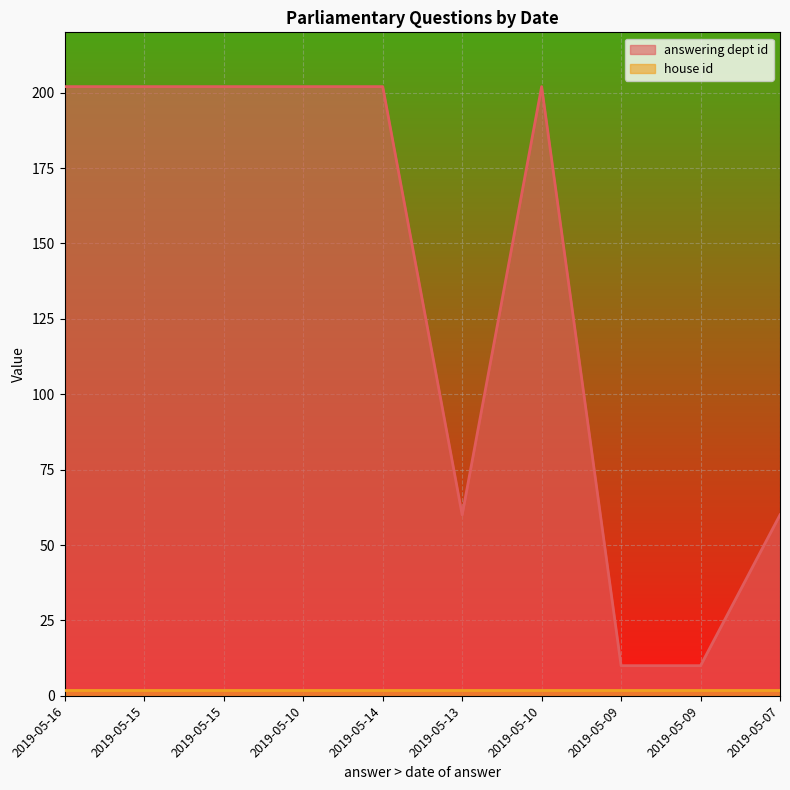

What is the difference between the maximum and second lowest values?

192